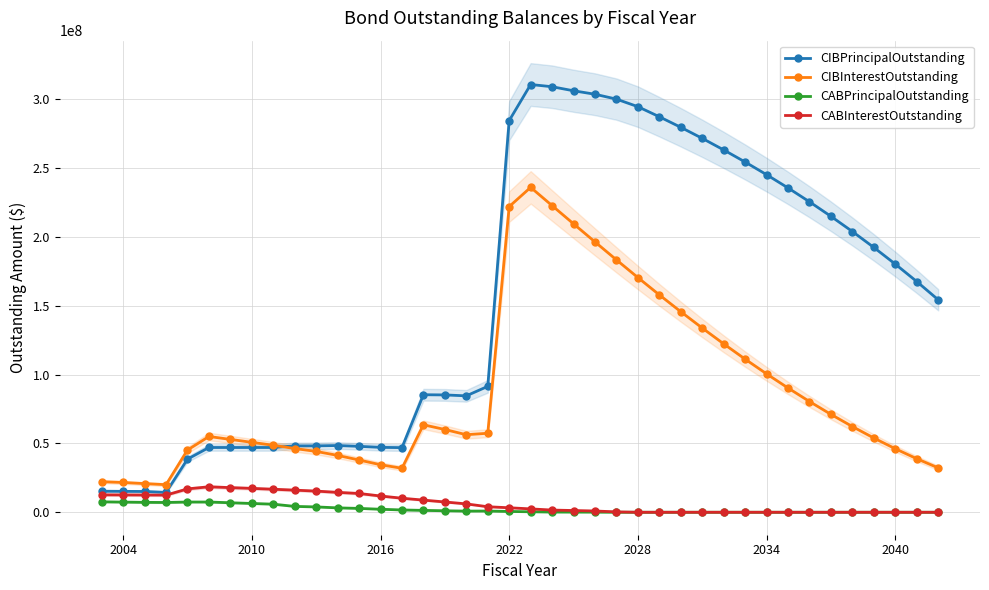

True or false: CIBInterestOutstanding and CABInterestOutstanding cross at least once.

False